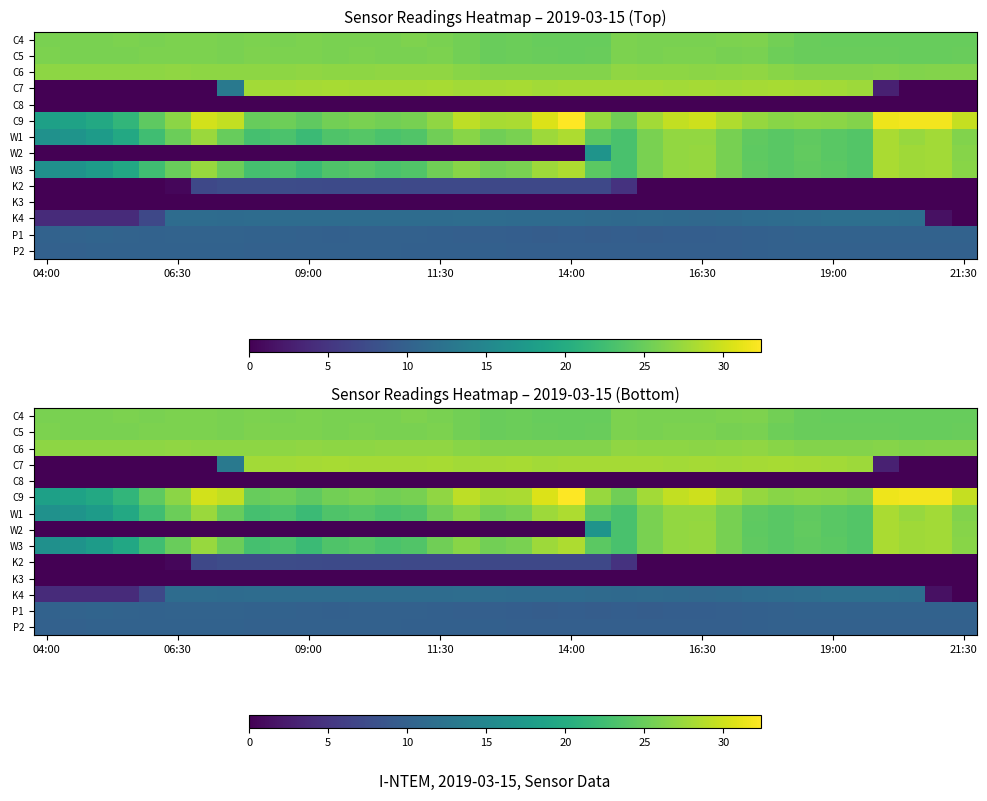

What is the average value of the C9 series?

26.9